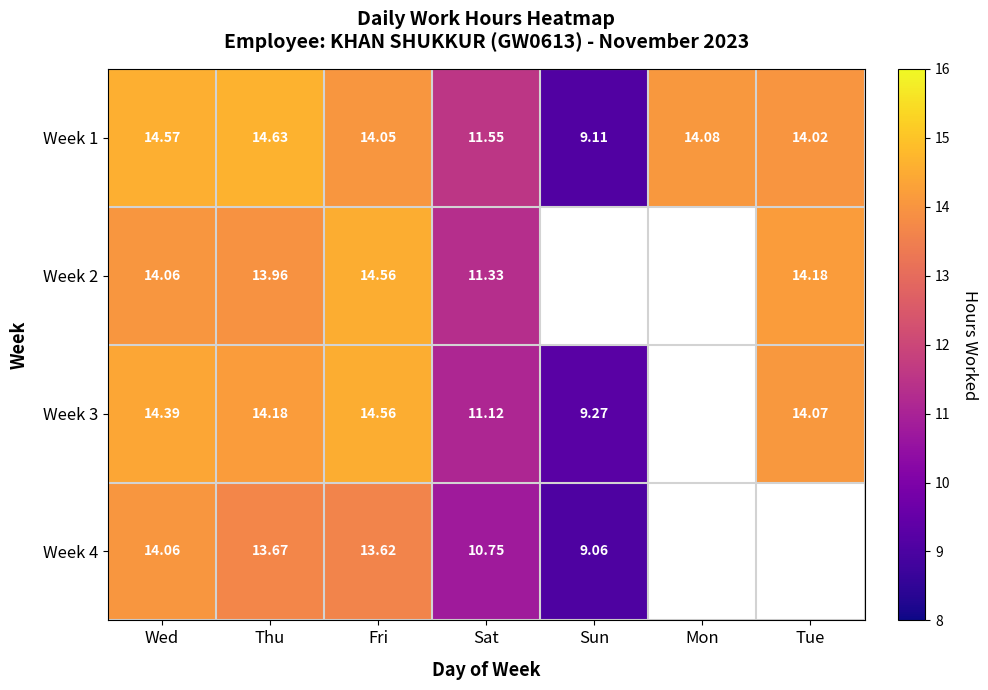

Between Wed and Tue, which is larger?

Wed